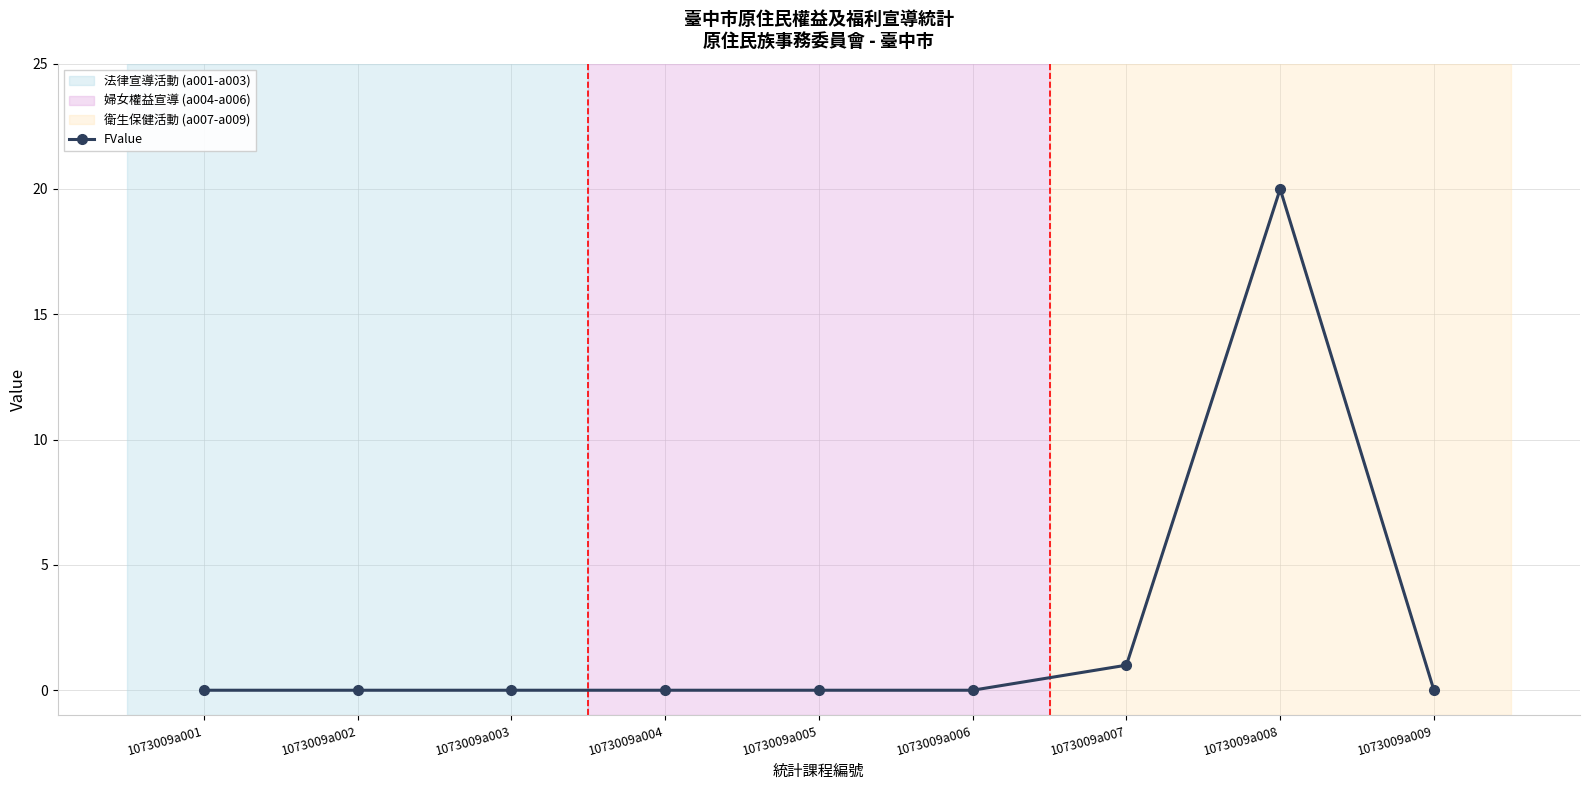

True or false: there are more than 0 points higher than both neighbors.

True